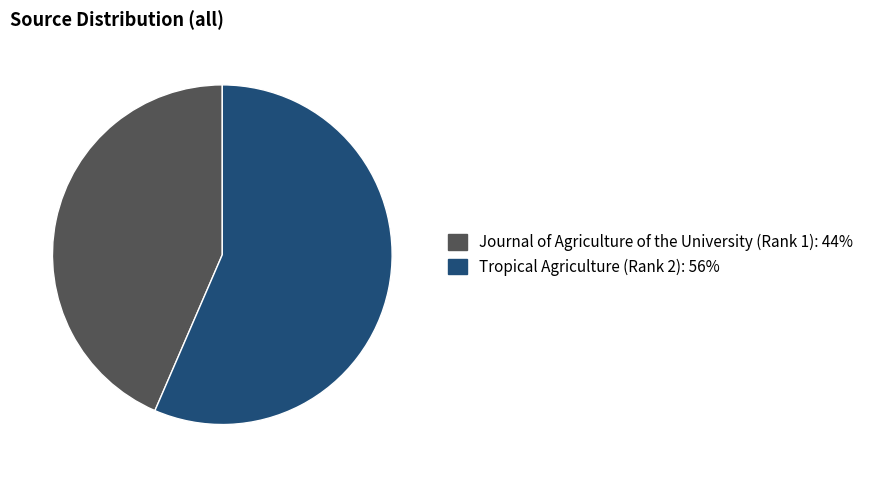

Rank the categories by value from highest to lowest.

Tropical Agriculture (Rank 2), Journal of Agriculture of the University (Rank 1)